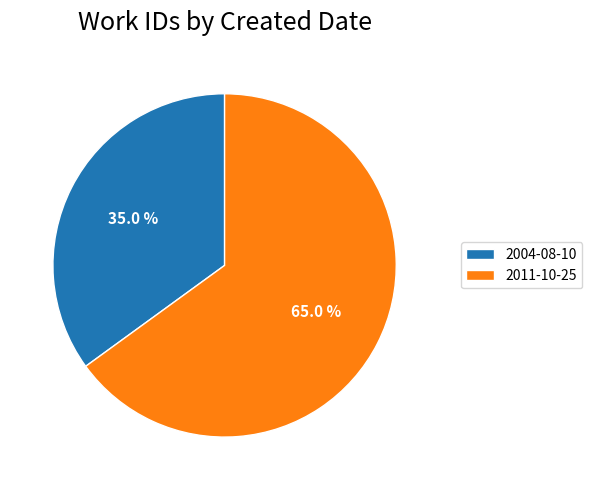

To the nearest percent, what is the average slice percentage?

50%